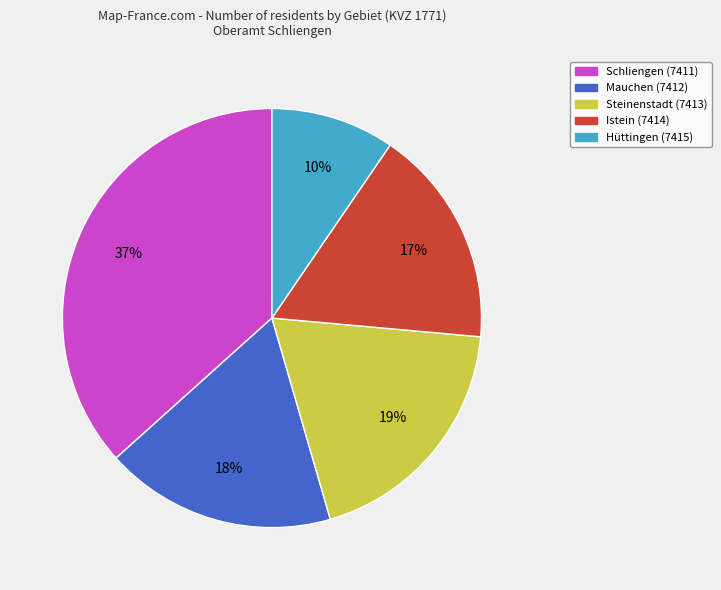

Which has a higher value, Schliengen (7411) or Hüttingen (7415)?

Schliengen (7411)